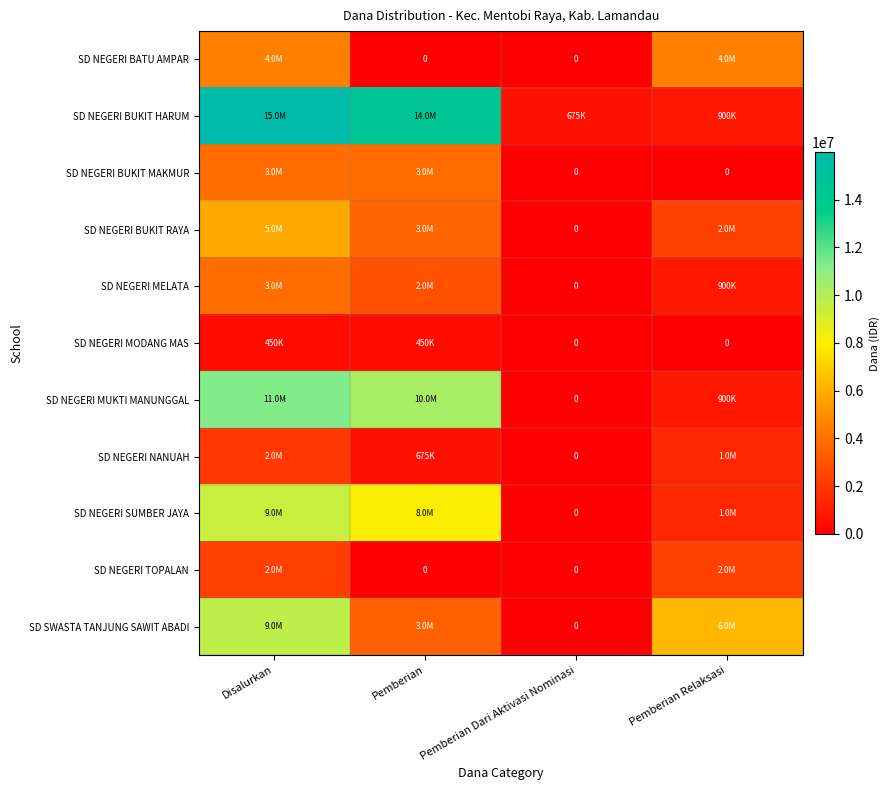

Which category has the highest value across all series?

Disalurkan